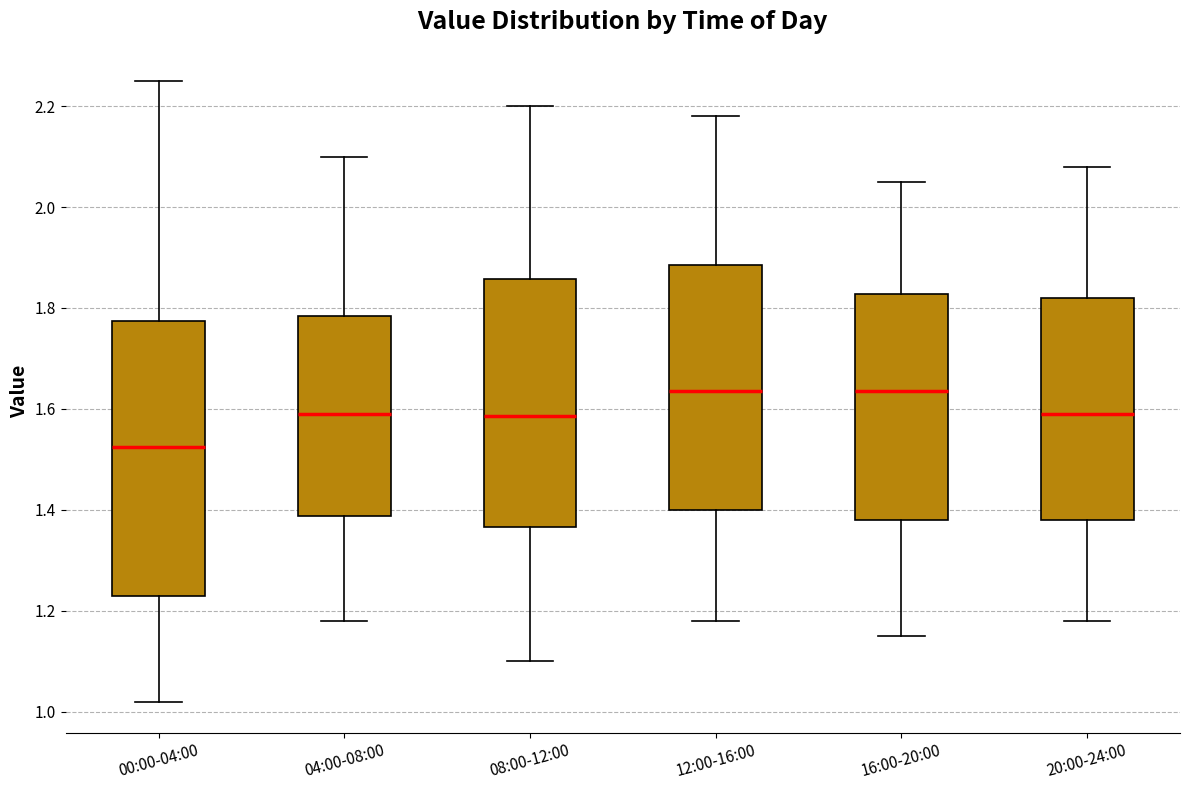

Where does the lower whisker of the box for 00:00-04:00 end on the y-axis? The values are not printed on the chart, so give them approximately, as read against the axis.

1.02